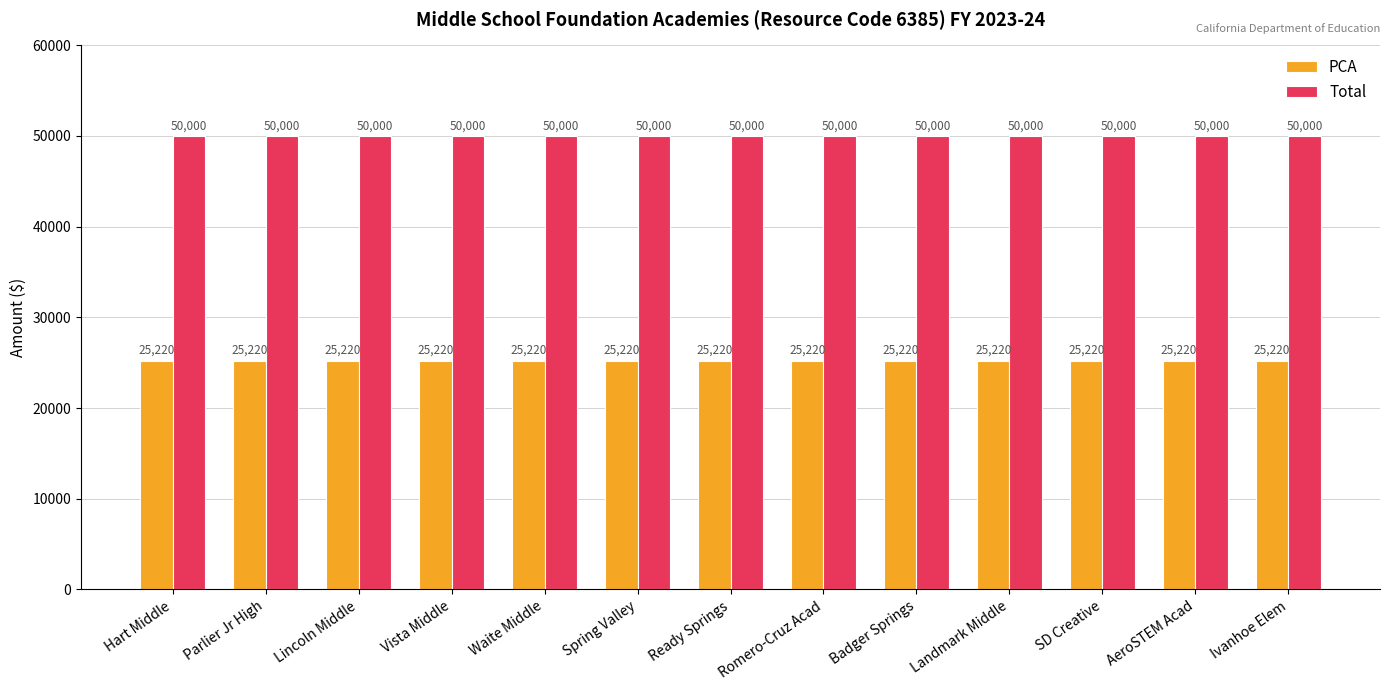

Is it true that PCA equals 25220 at Ready Springs?

True